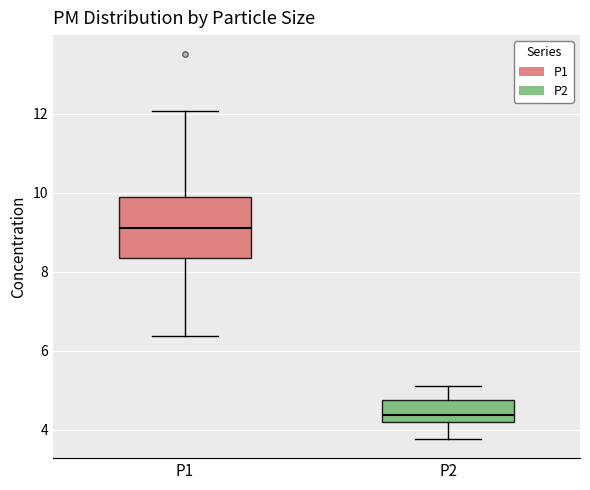

Reading left to right, read every box against the y-axis: the position of its median line, the range the box covers, and the ends of its whiskers. The values are not printed on the chart, so give them approximately, as read against the axis.

P1: median 9.2, box 8.4 to 9.8, whiskers 6.4 to 12.0
P2: median 4.4, box 4.2 to 4.8, whiskers 3.8 to 5.2